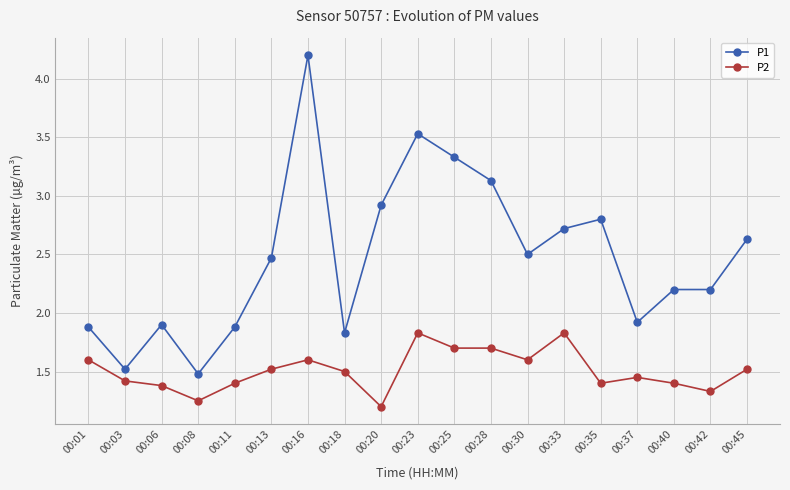

True or false: P1 has a value of 5.0 at 00:25.

False